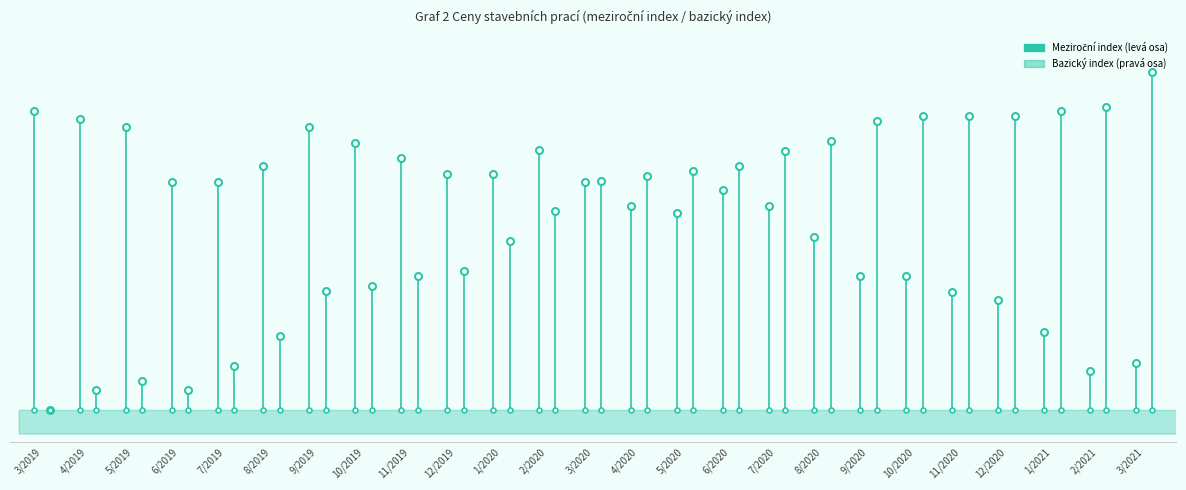

What is the difference between the highest and lowest values at 4/2019?

3.8